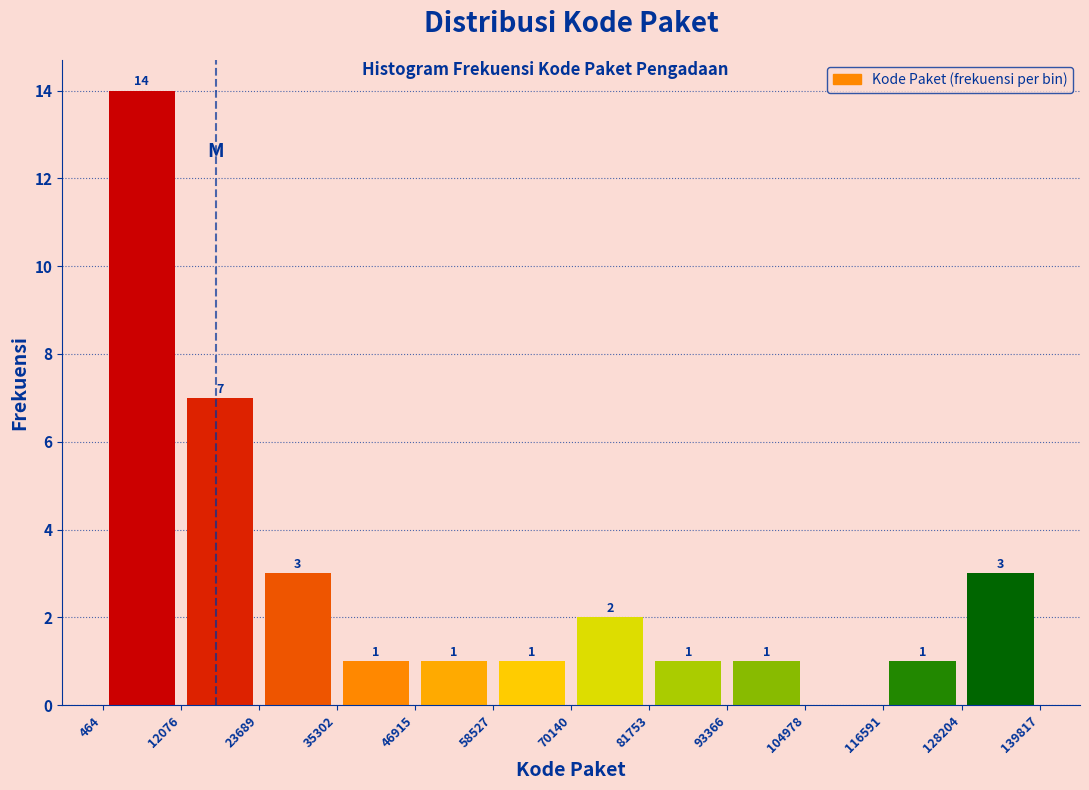

Over which range of the x-axis is the bar tallest?

464 to 12076